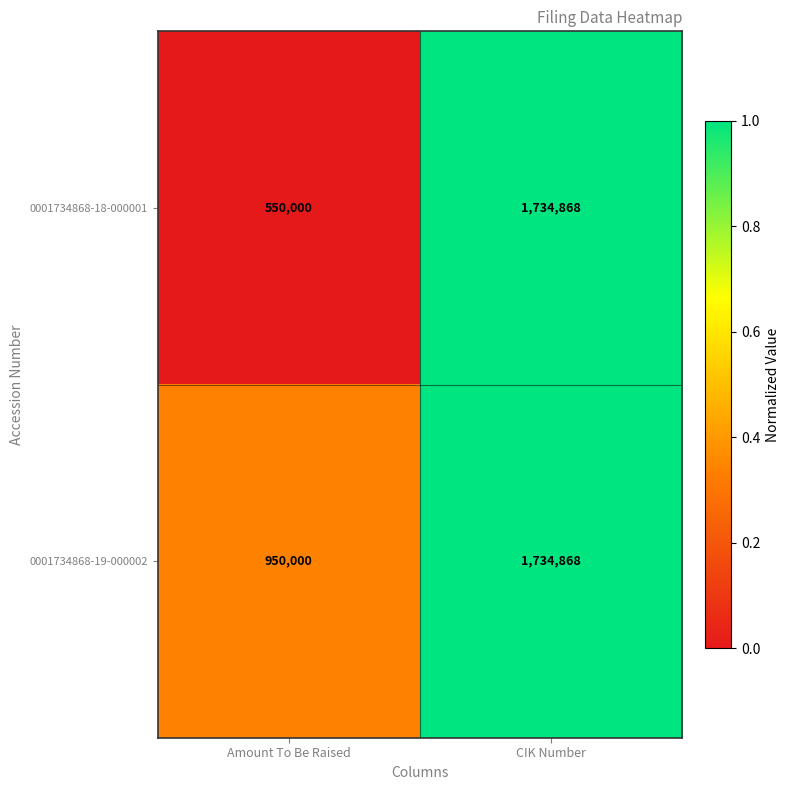

Which category has the highest value across all series?

CIK Number